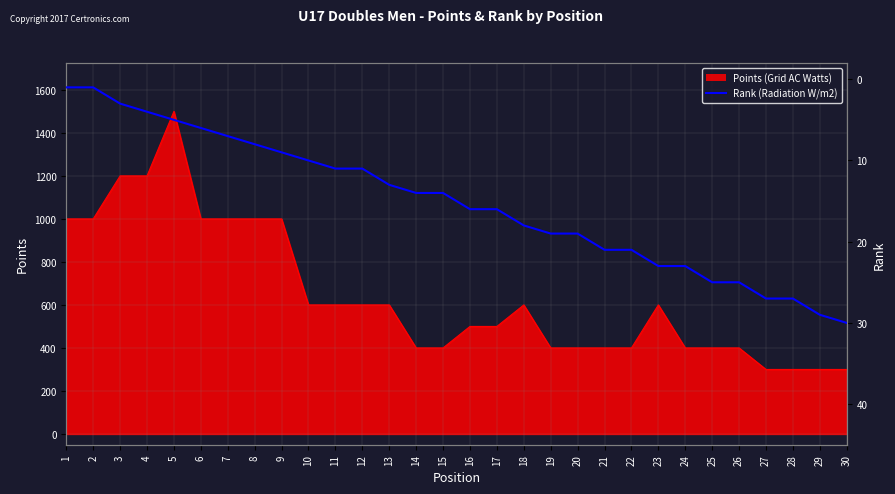

What is the sum of all values?

456